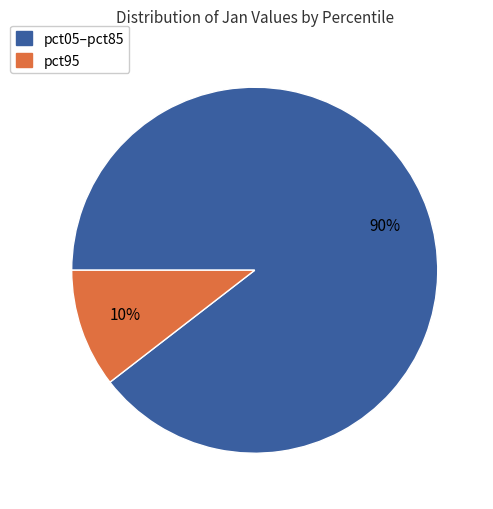

Is there any slice that represents more than half of the pie?

Yes